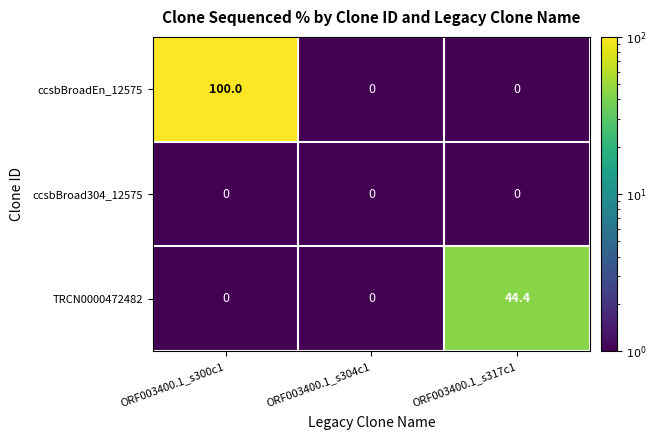

Between ORF003400.1_s300c1 and ORF003400.1_s304c1, which series saw the biggest shift?

ccsbBroadEn_12575